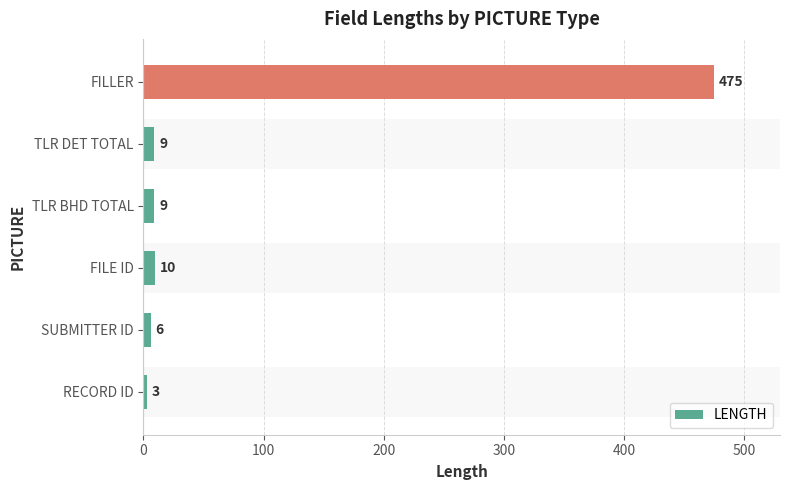

The value at FILE ID is 10. True or false?

True